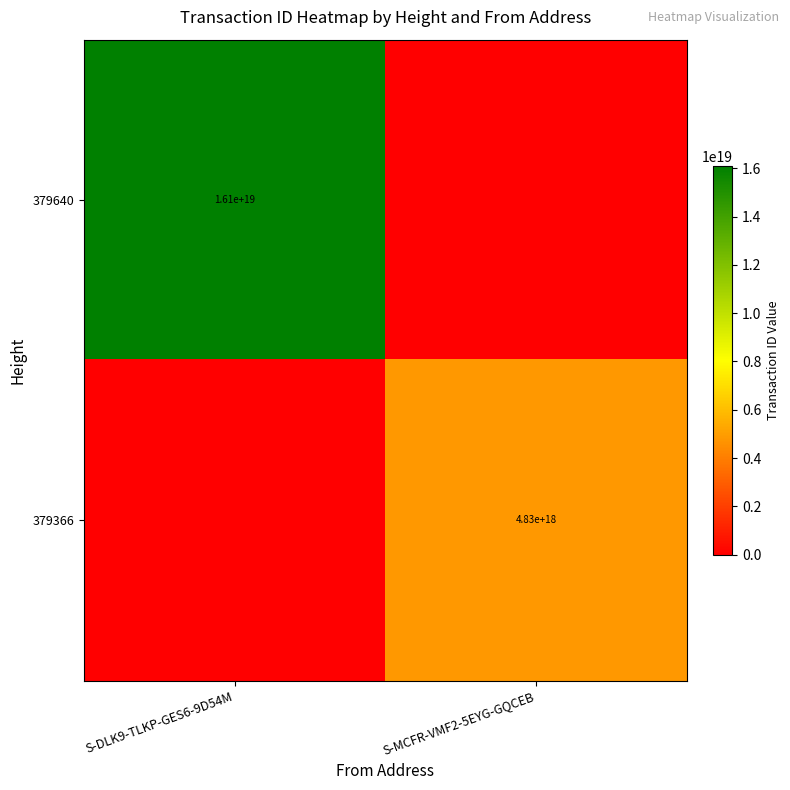

True or false: 379366 has a value of 1264547272526162688 at S-MCFR-VMF2-5EYG-GQCEB.

False